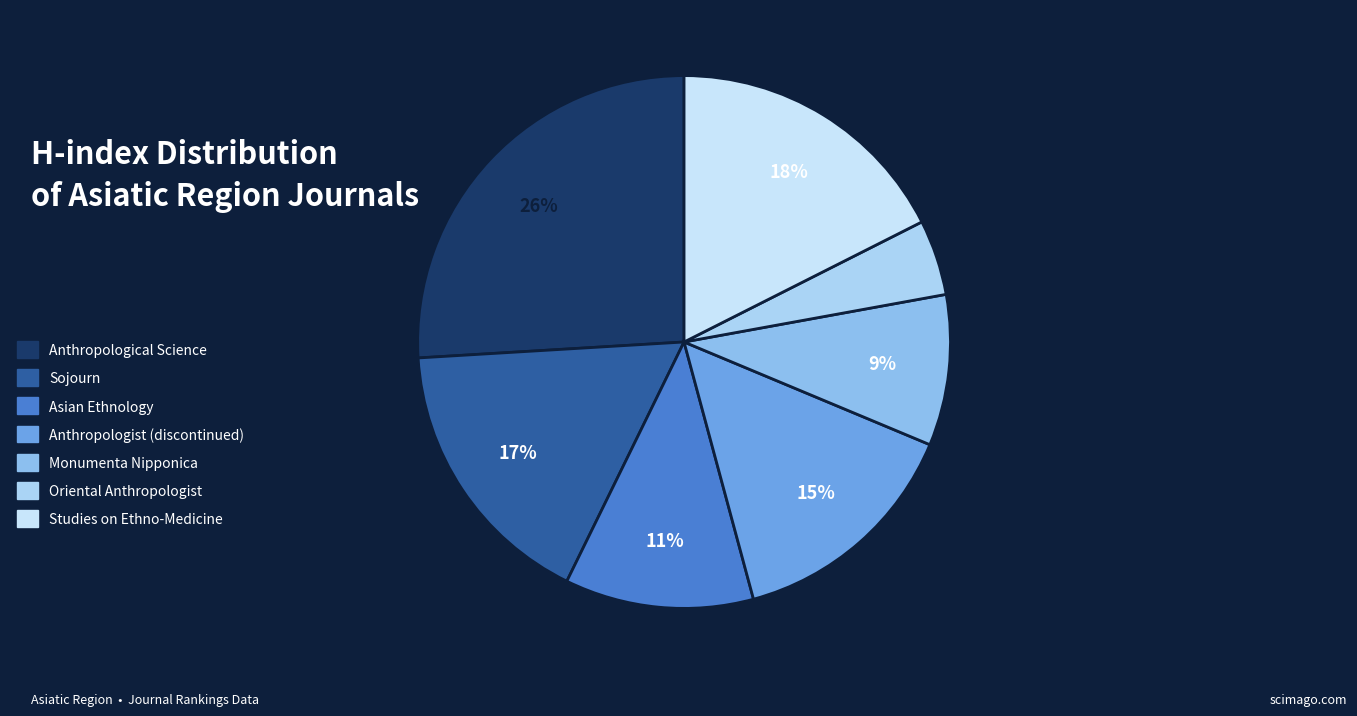

The Asian Ethnology slice represents 11% of the pie. True or false?

True